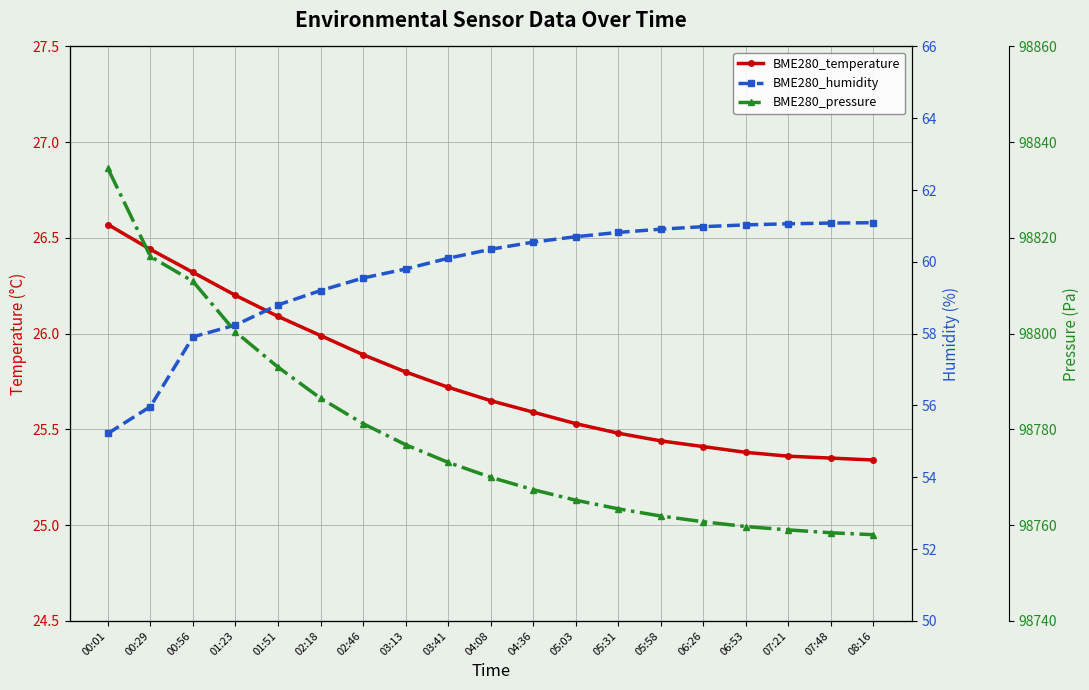

Count the number of categories in the chart.

19